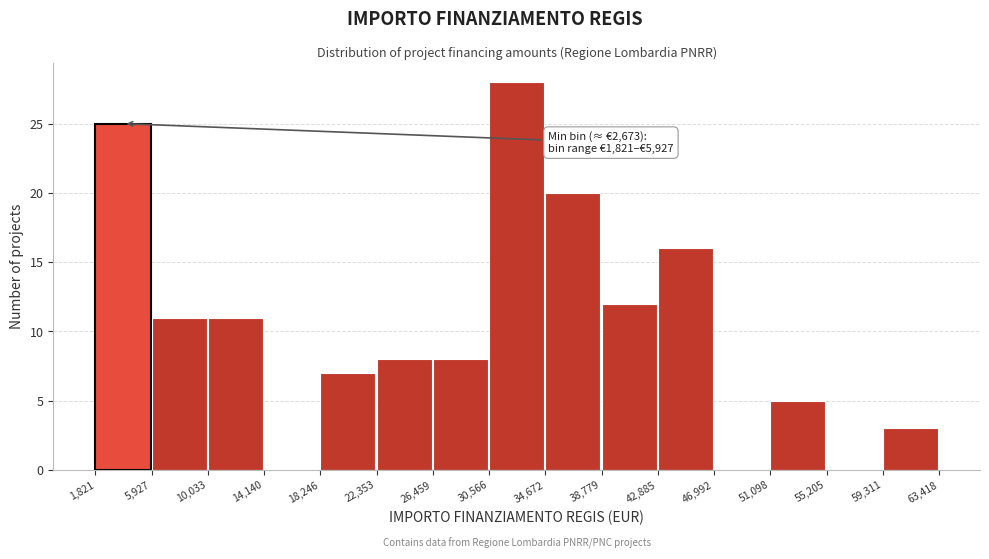

Which range on the x-axis has the tallest bar?

30,566 to 34,672